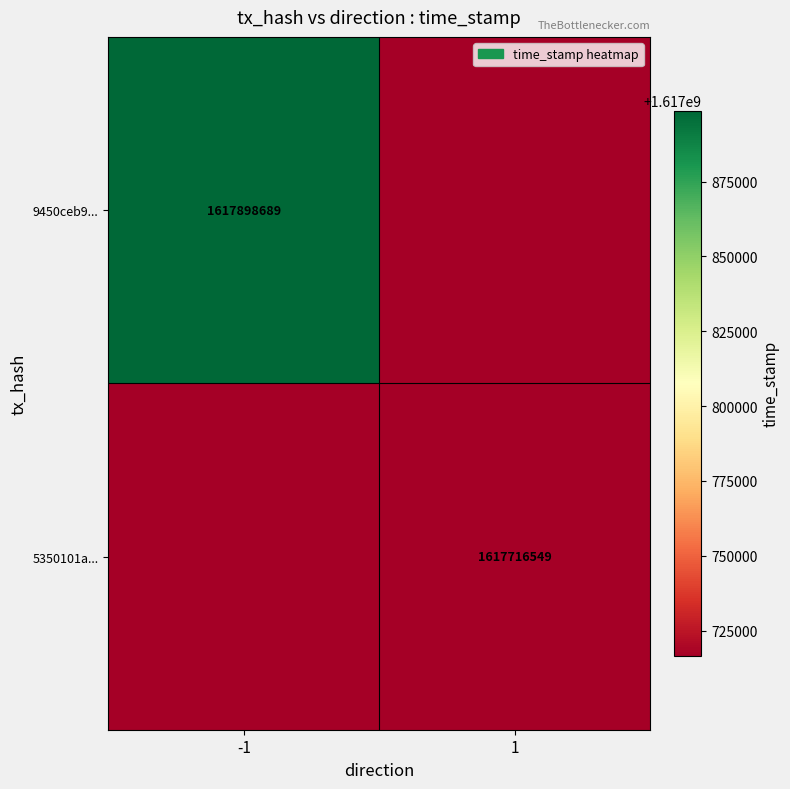

True or false: 9450ceb9... has a value of 1058124259 at -1.

False